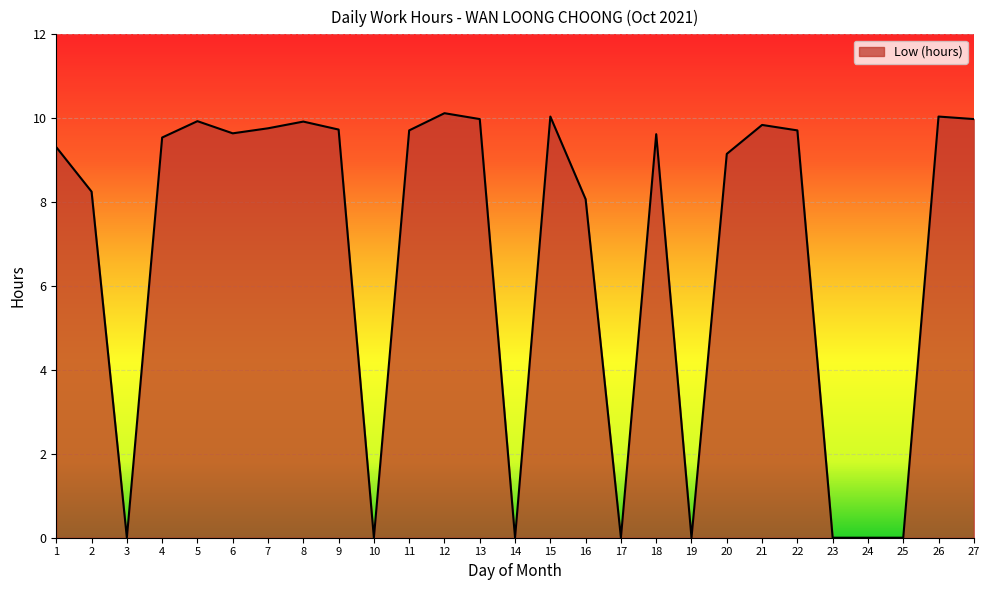

What is the change in value from 5 to 25?

-9.9